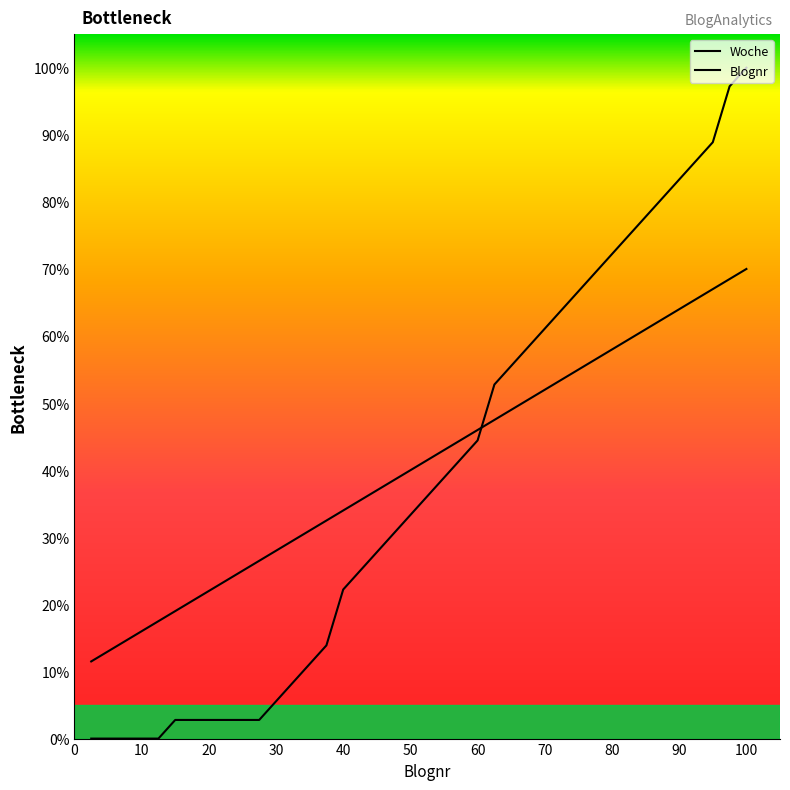

Does the chart have visible grid lines?

No